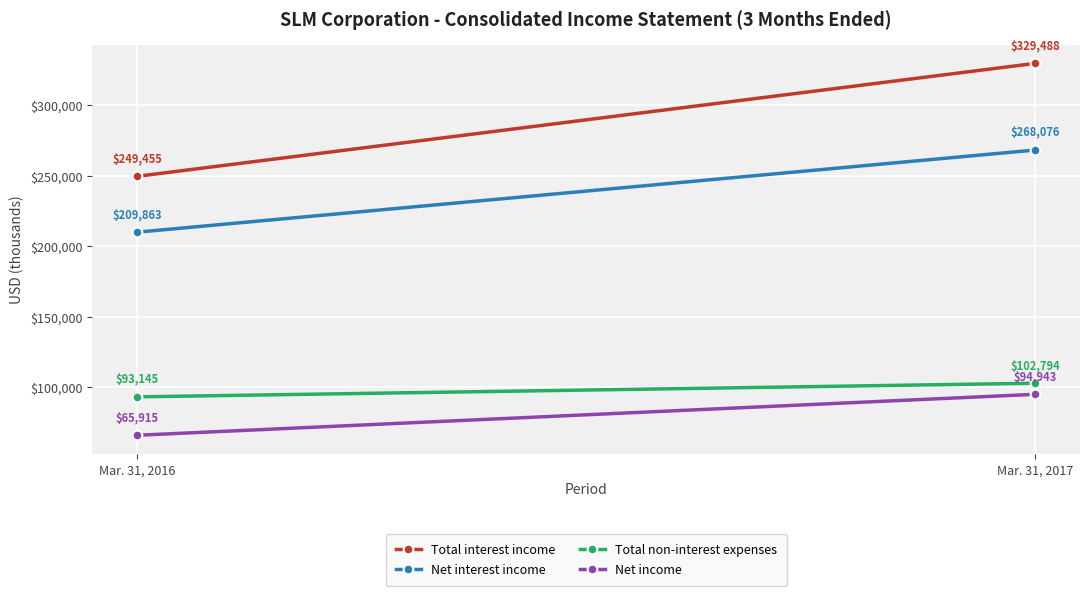

What is the sum of the Total non-interest expenses values at Mar. 31, 2016 and Mar. 31, 2017?

195939